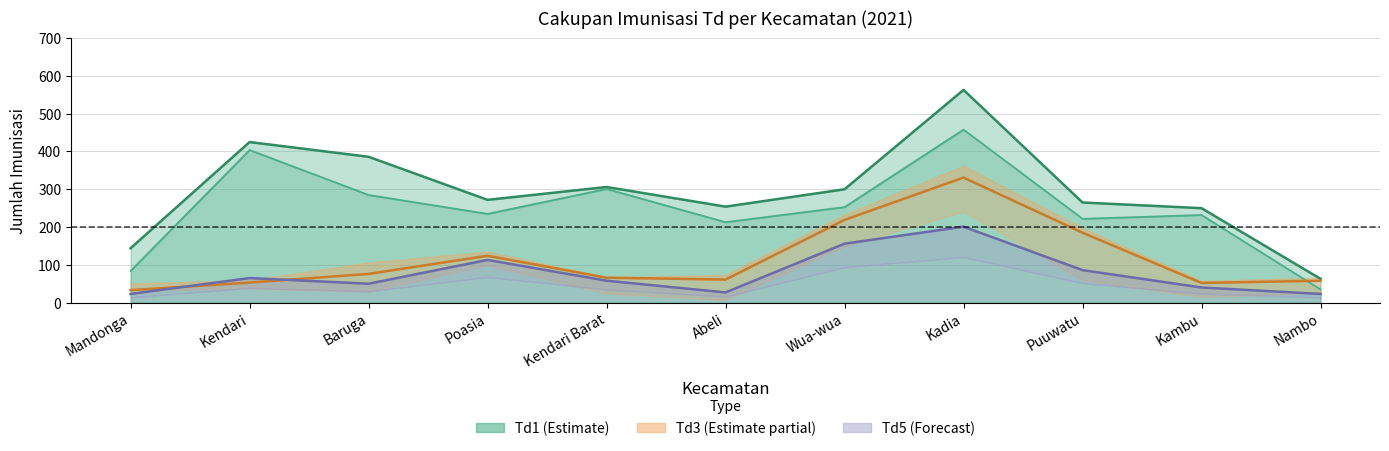

Where does the Td1 series first go above 272?

Kendari